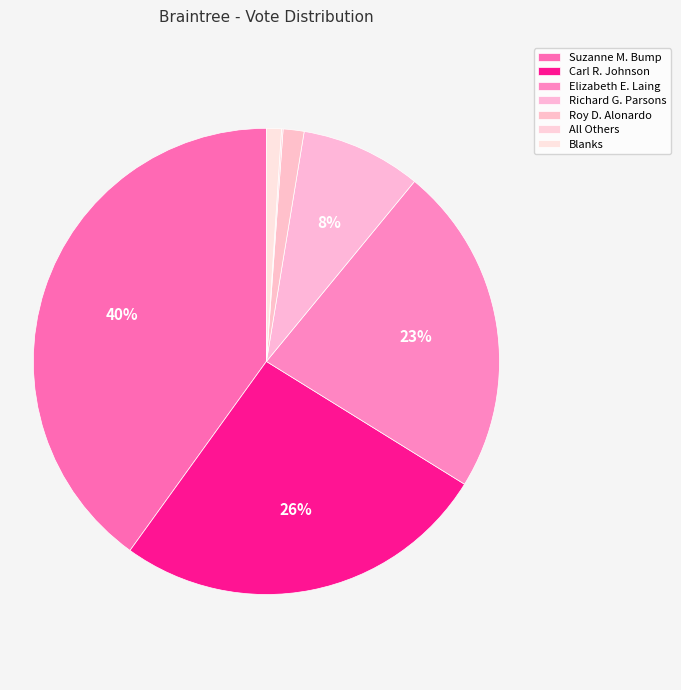

Rank the categories by value from highest to lowest.

Suzanne M. Bump, Carl R. Johnson, Elizabeth E. Laing, Richard G. Parsons, Roy D. Alonardo, Blanks, All Others